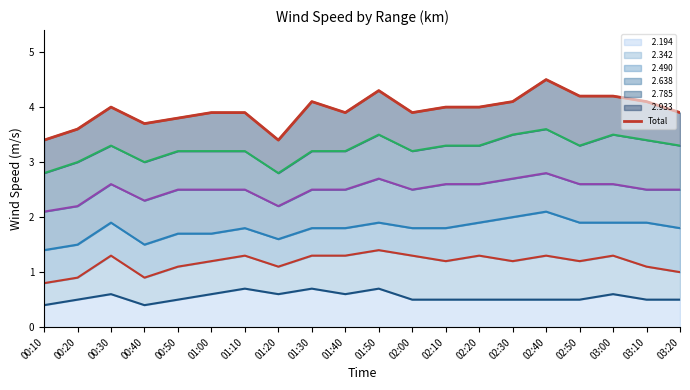

Which has a higher value, 00:20 or 01:00?

01:00